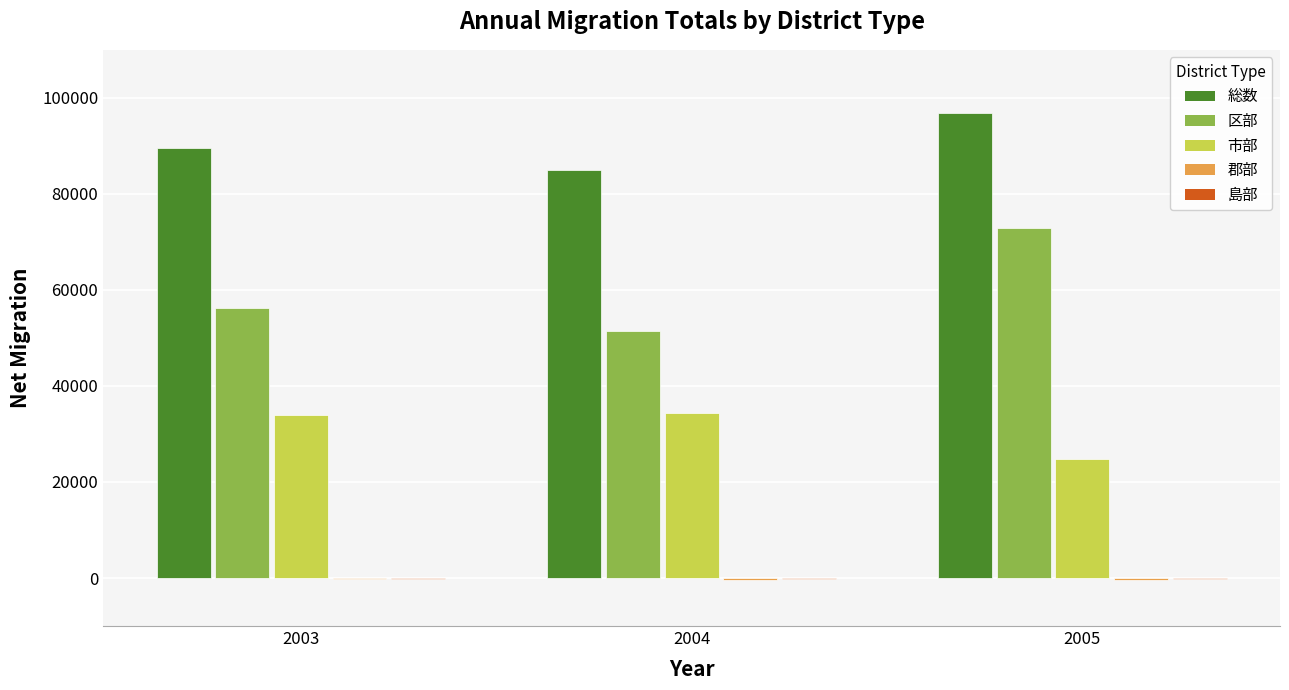

The value of 市部 at 2005 is 24879. True or false?

True